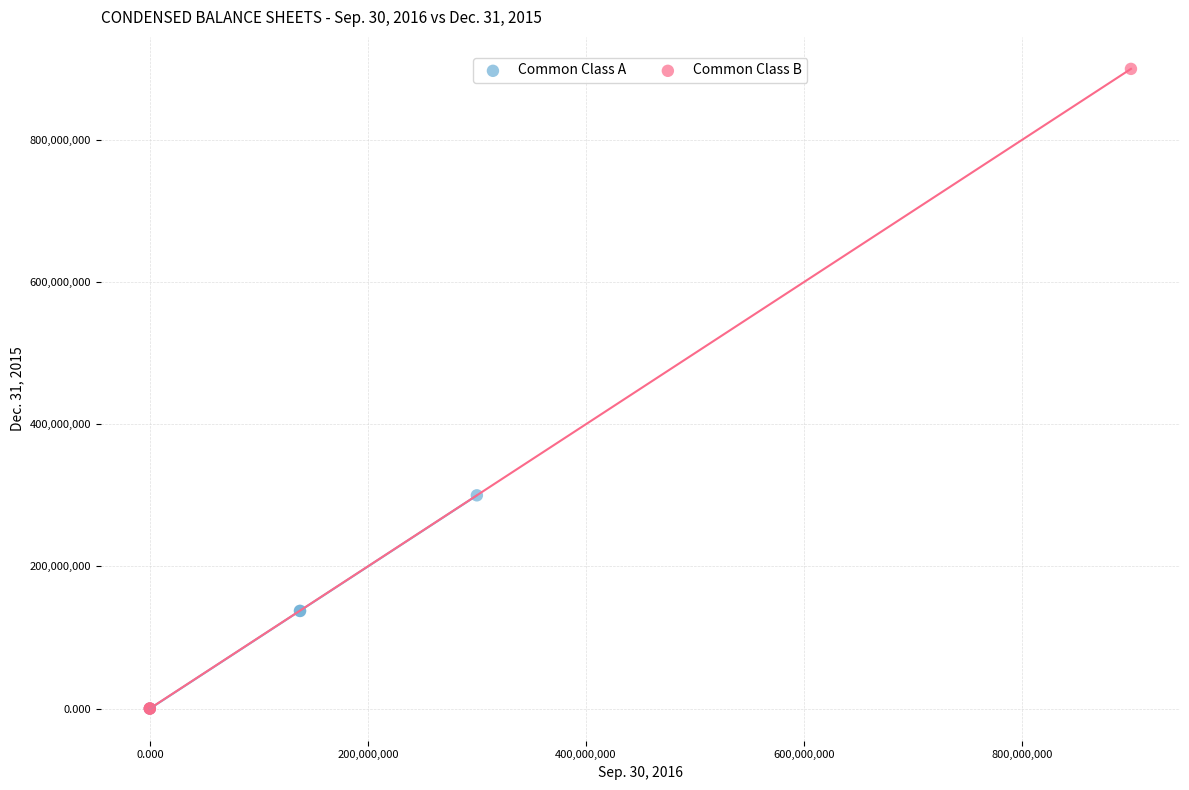

What are all the series names shown in the legend?

Common Class A, Common Class B